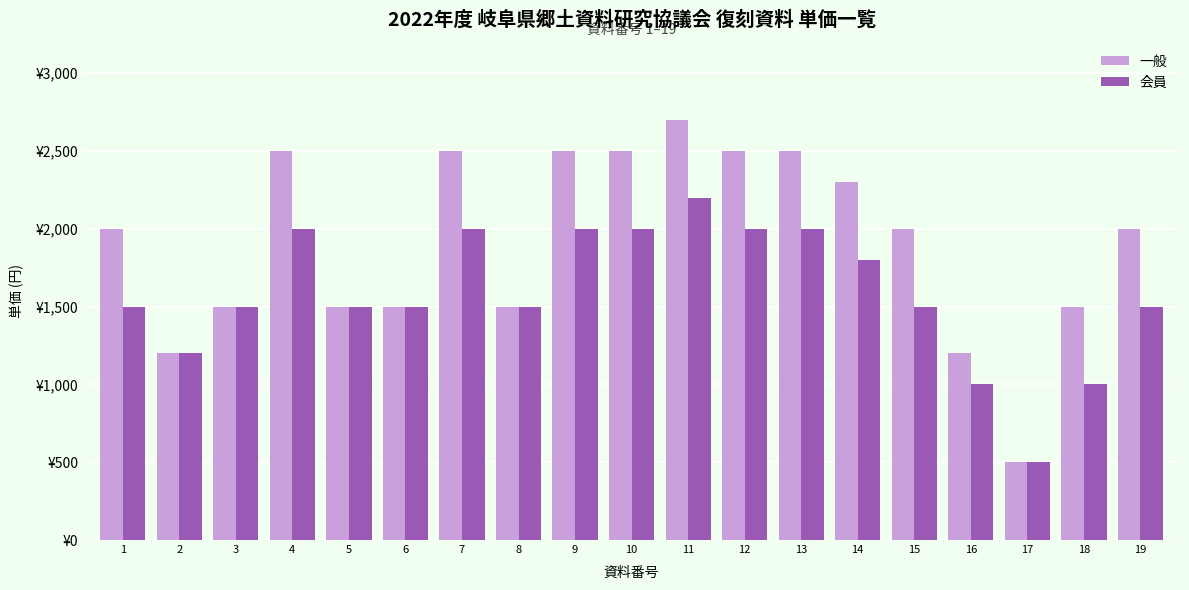

True or false: 会員 has a value of 1500 at 5.

True